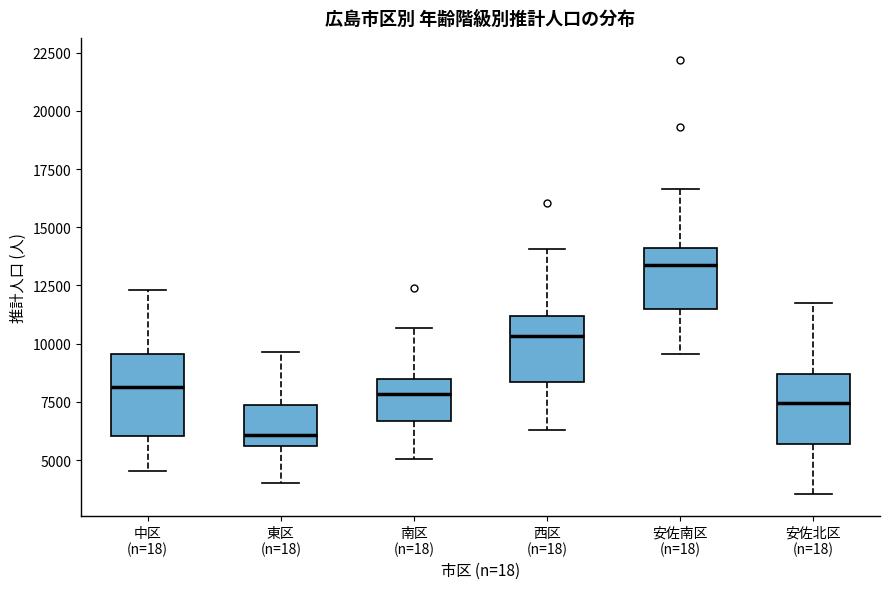

Reading left to right, read every box against the y-axis: the position of its median line, the range the box covers, and the ends of its whiskers. The values are not printed on the chart, so give them approximately, as read against the axis.

中区 (n=18): median 8000, box 6000 to 9500, whiskers 4500 to 12500
東区 (n=18): median 6000, box 5500 to 7500, whiskers 4000 to 9500
南区 (n=18): median 8000, box 6500 to 8500, whiskers 5000 to 10500
西区 (n=18): median 10500, box 8500 to 11000, whiskers 6500 to 14000
安佐南区 (n=18): median 13500, box 11500 to 14000, whiskers 9500 to 16500
安佐北区 (n=18): median 7500, box 5500 to 8500, whiskers 3500 to 11500